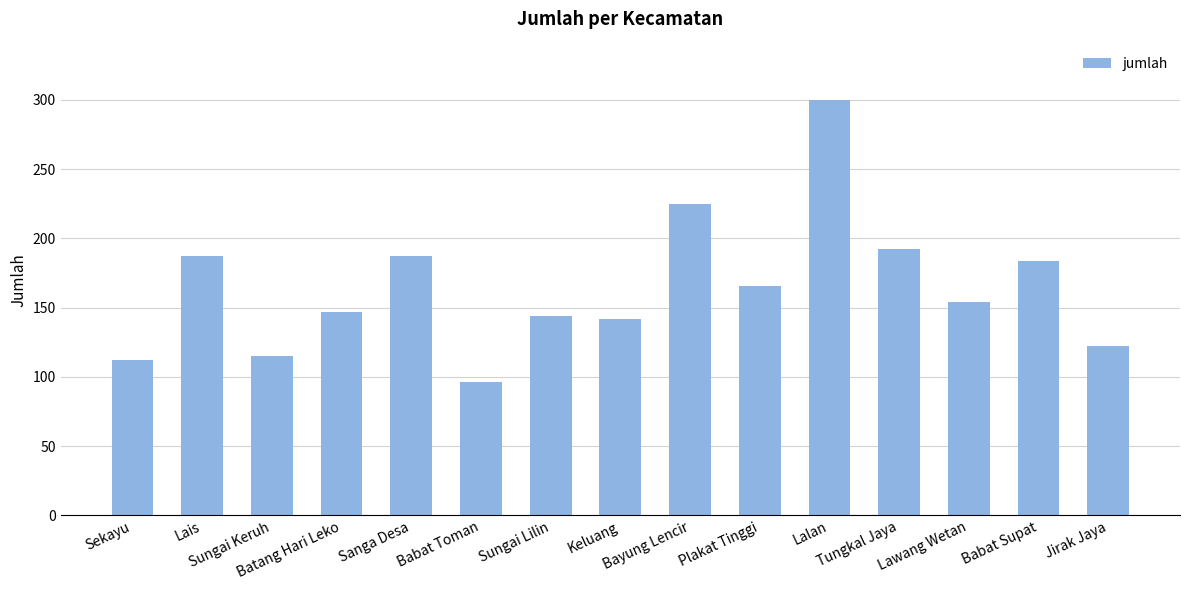

What is the average value?

165